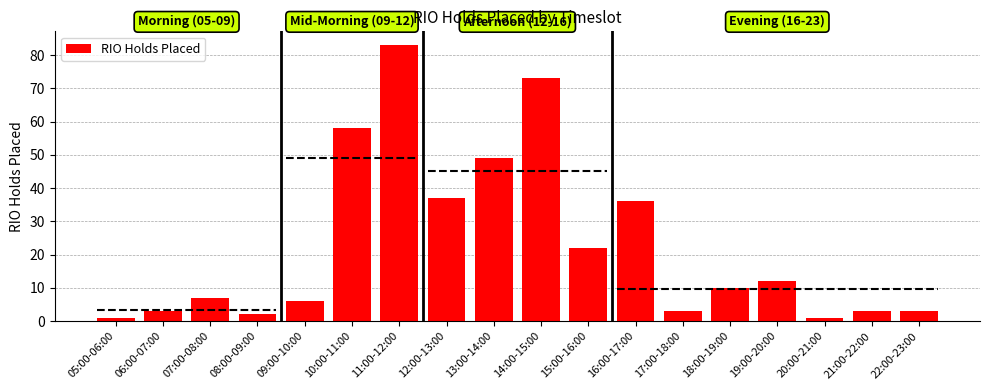

List the labels in order of value, largest first.

11:00-12:00, 14:00-15:00, 10:00-11:00, 13:00-14:00, 12:00-13:00, 16:00-17:00, 15:00-16:00, 19:00-20:00, 18:00-19:00, 07:00-08:00, 09:00-10:00, 06:00-07:00, 17:00-18:00, 21:00-22:00, 22:00-23:00, 08:00-09:00, 05:00-06:00, 20:00-21:00